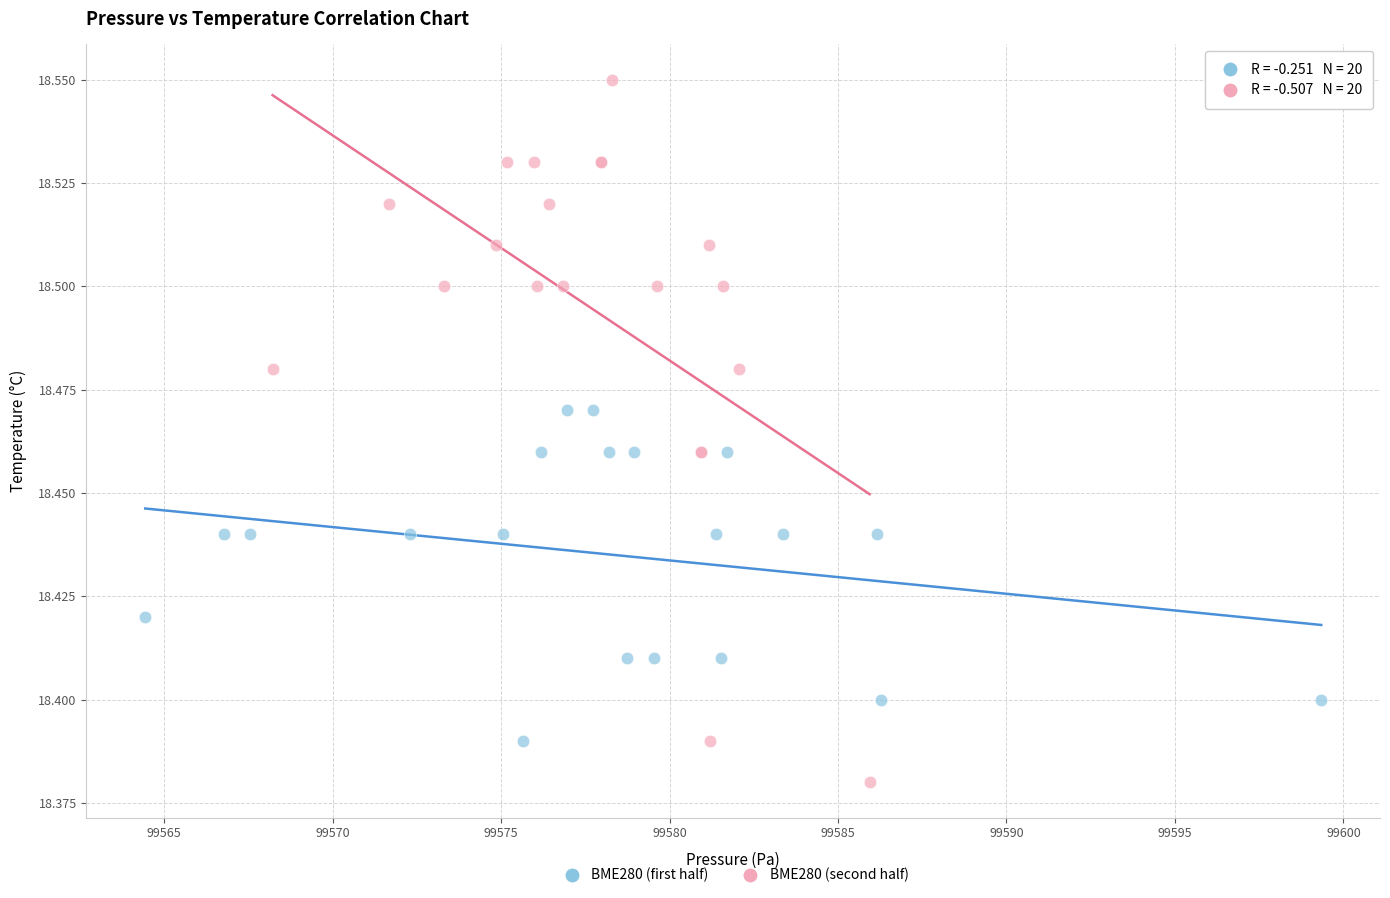

Which series reaches the minimum Y coordinate?

BME280 (second half)